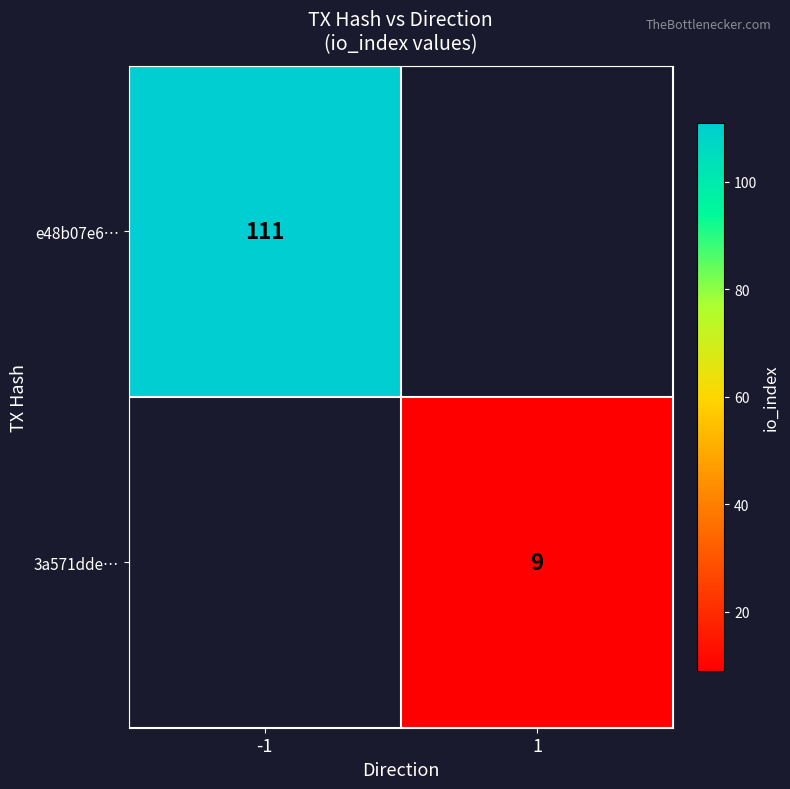

How many series are shown in this chart?

2